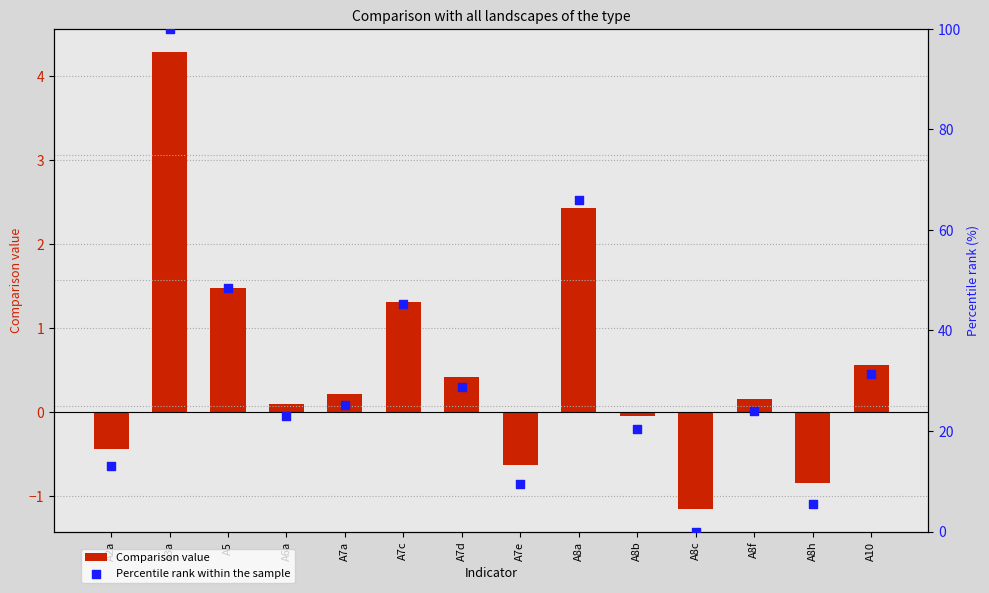

Is the value of Comparison value at A8c greater than the value of Percentile rank within the sample at A6a?

No